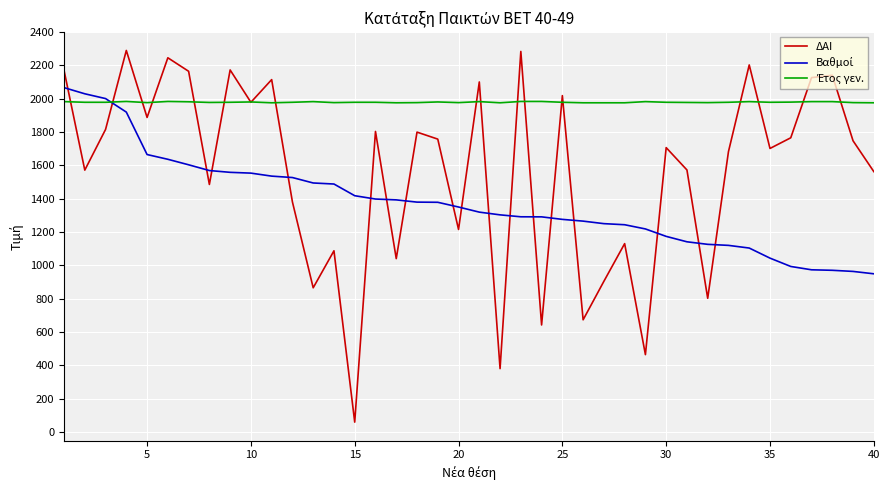

What is the difference between the maximum and second lowest values in the ΔΑΙ series?

1909.0